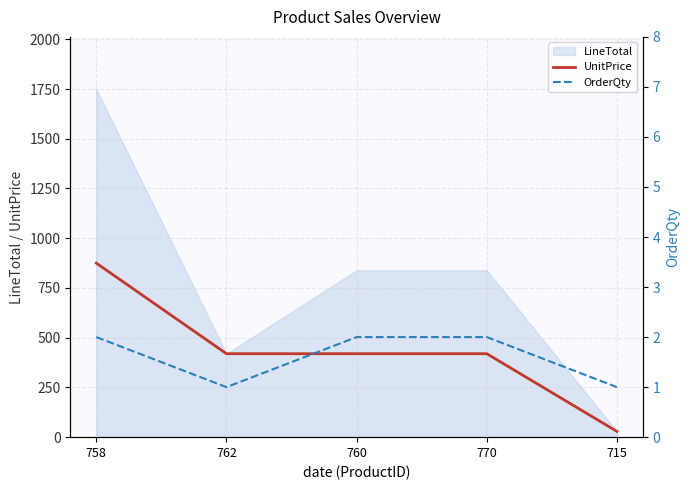

What is the highest value of the UnitPrice series?

874.8